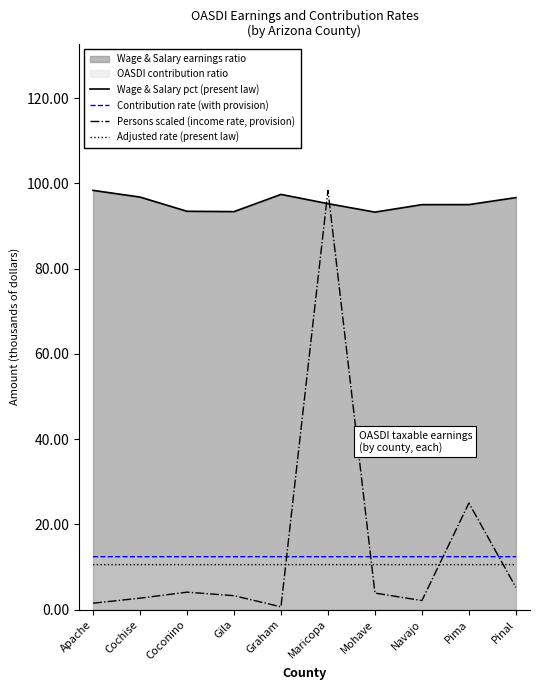

At which label is Contribution rate (with provision) closest to 12?

Apache